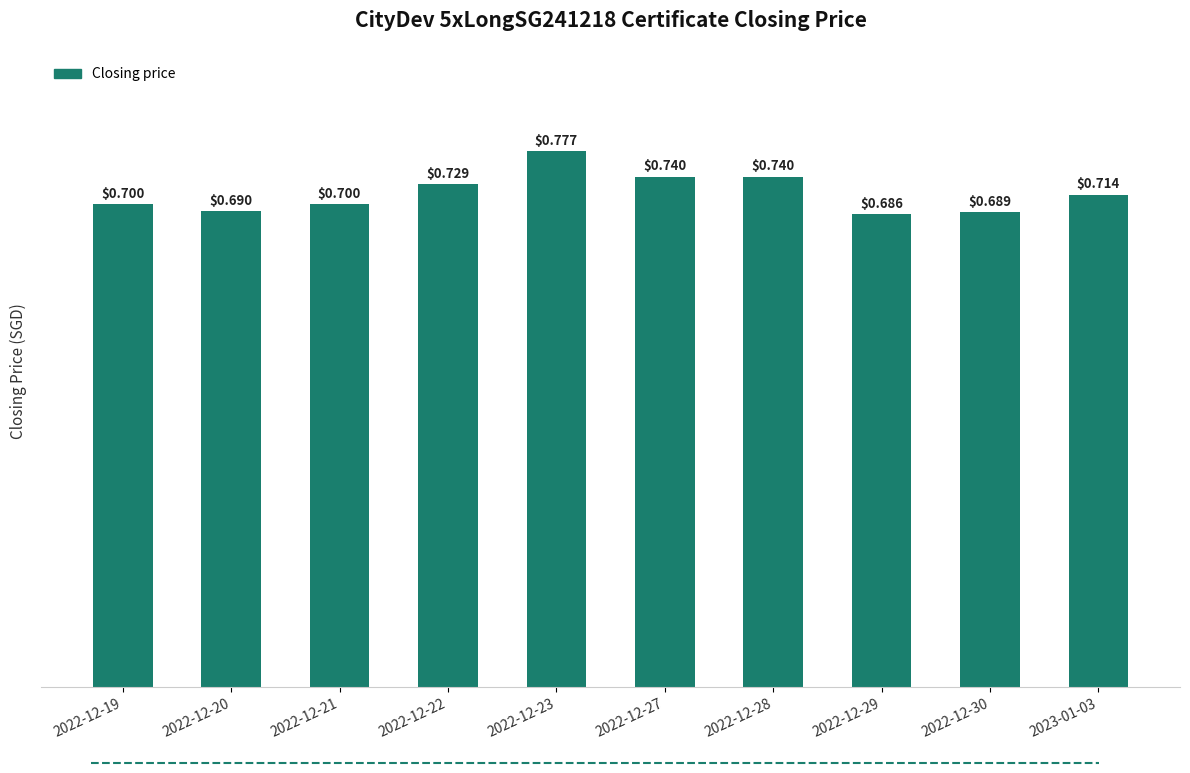

The chart shows a value of 0.4 at 2022-12-21. True or false?

False